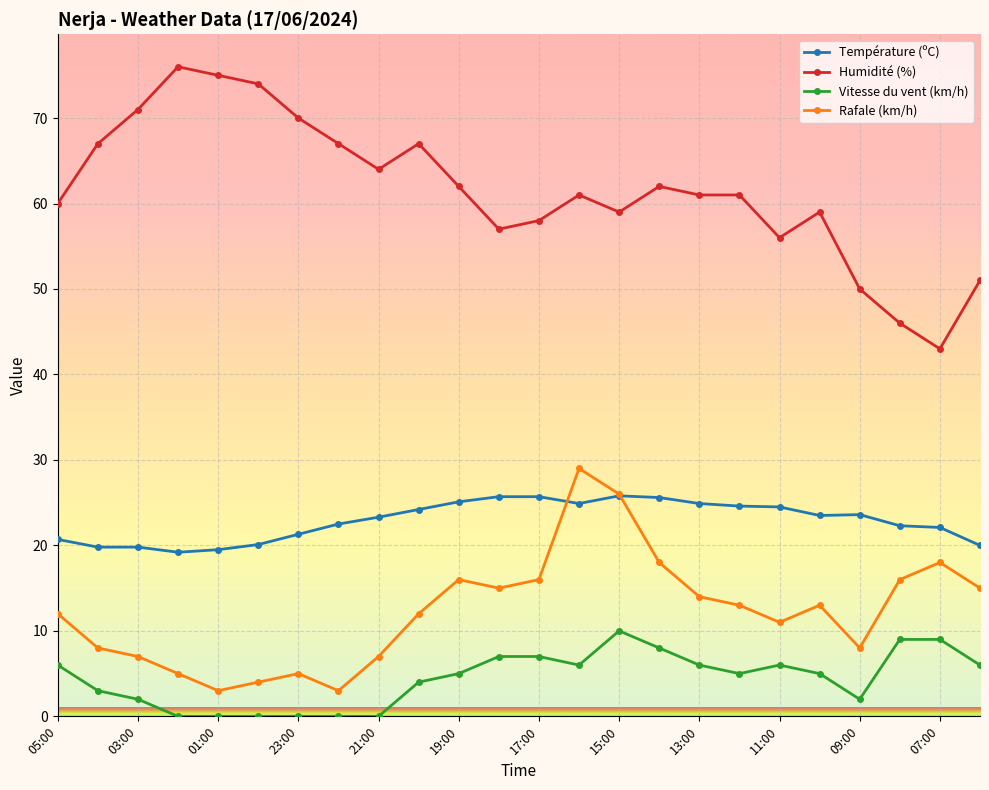

What is the value of the Humidité (%) point at the 8th from the left?

67.0